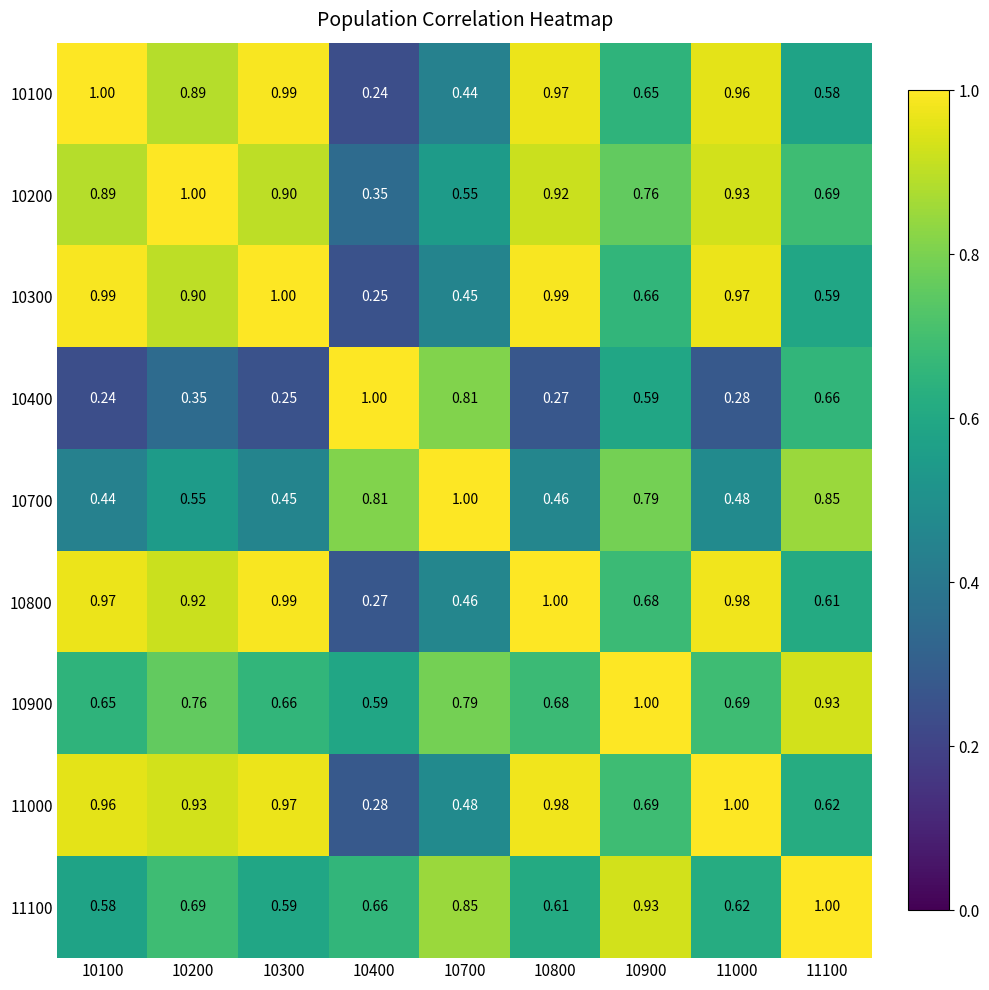

Is the value of 11000 at 10400 greater than the value of 10400 at 11100?

No